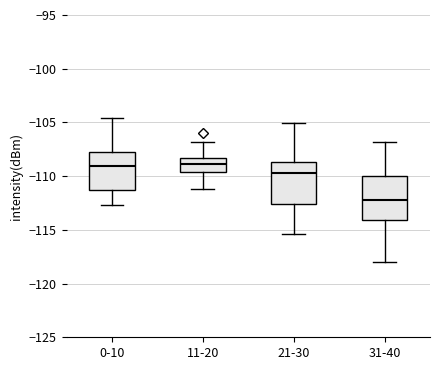

Reading left to right, transcribe this box plot: for each box, give where its median line is, the range the box spans, and where its two whiskers end, as read against the y-axis. The values are not printed on the chart, so give them approximately, as read against the axis.

0-10: median -109.0, box -111.5 to -108.0, whiskers -112.5 to -104.5
11-20: median -109.0, box -109.5 to -108.5, whiskers -111.0 to -107.0
21-30: median -109.5, box -112.5 to -108.5, whiskers -115.5 to -105.0
31-40: median -112.0, box -114.0 to -110.0, whiskers -118.0 to -107.0